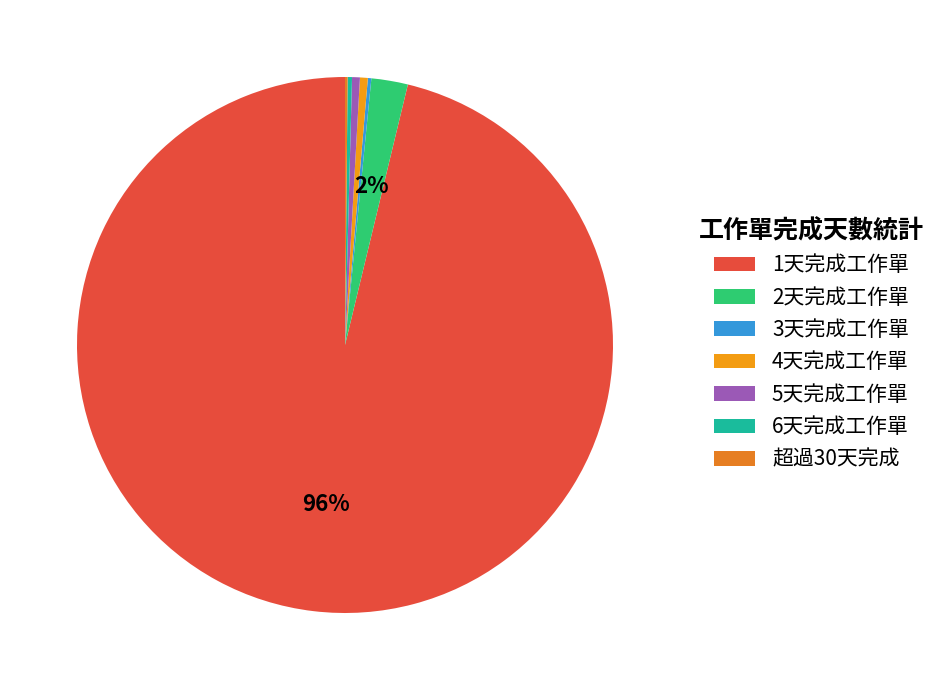

To the nearest percent, what is the combined percentage of 2天完成工作單 and 超過30天完成?

2%